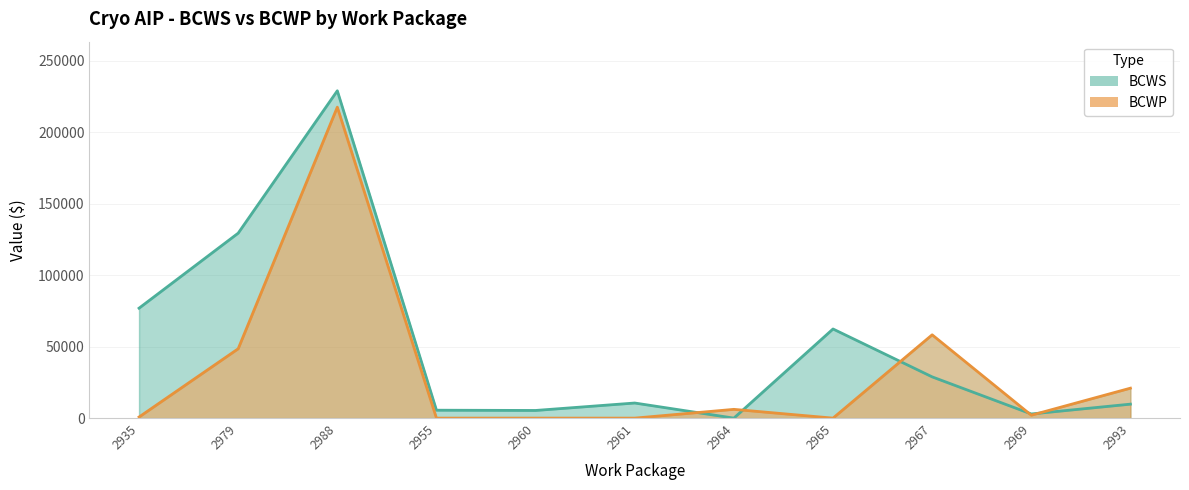

What is the total value across all series at 2964?

6136.4